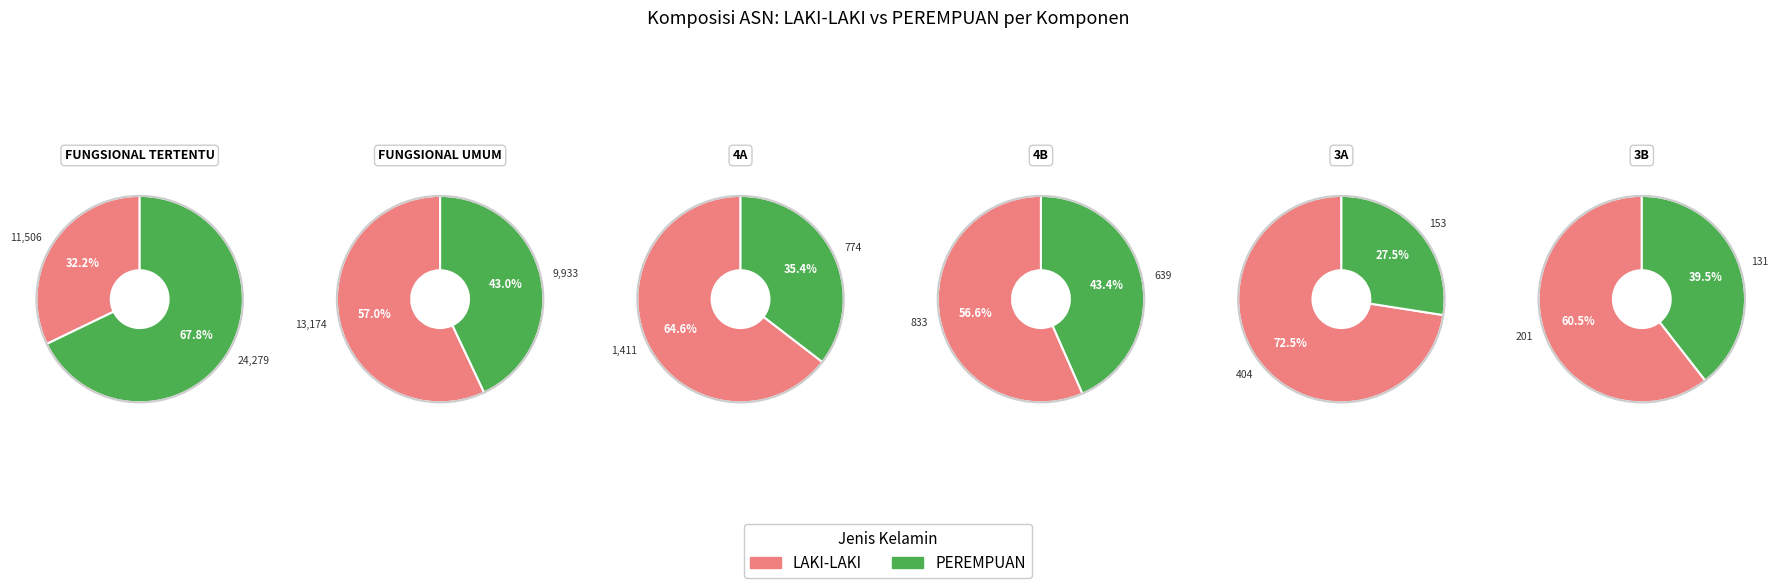

What is the largest slice in the pie chart?

FUNGSIONAL TERTENTU